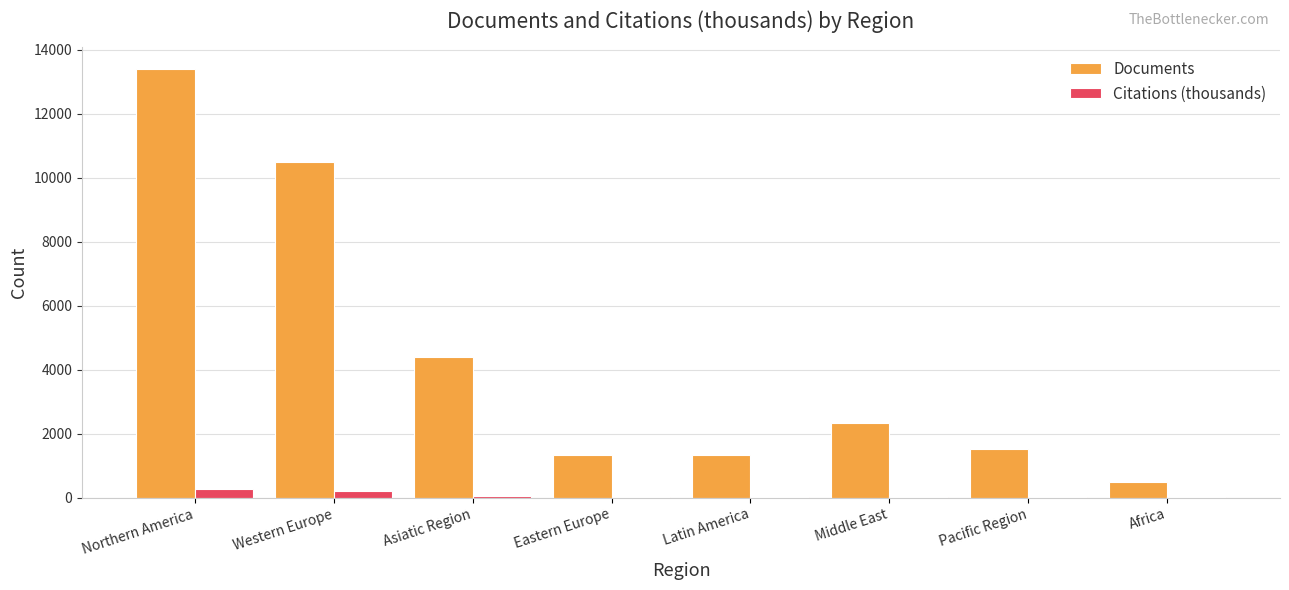

Is the value of Citations (thousands) at Western Europe greater than the value of Documents at Eastern Europe?

No